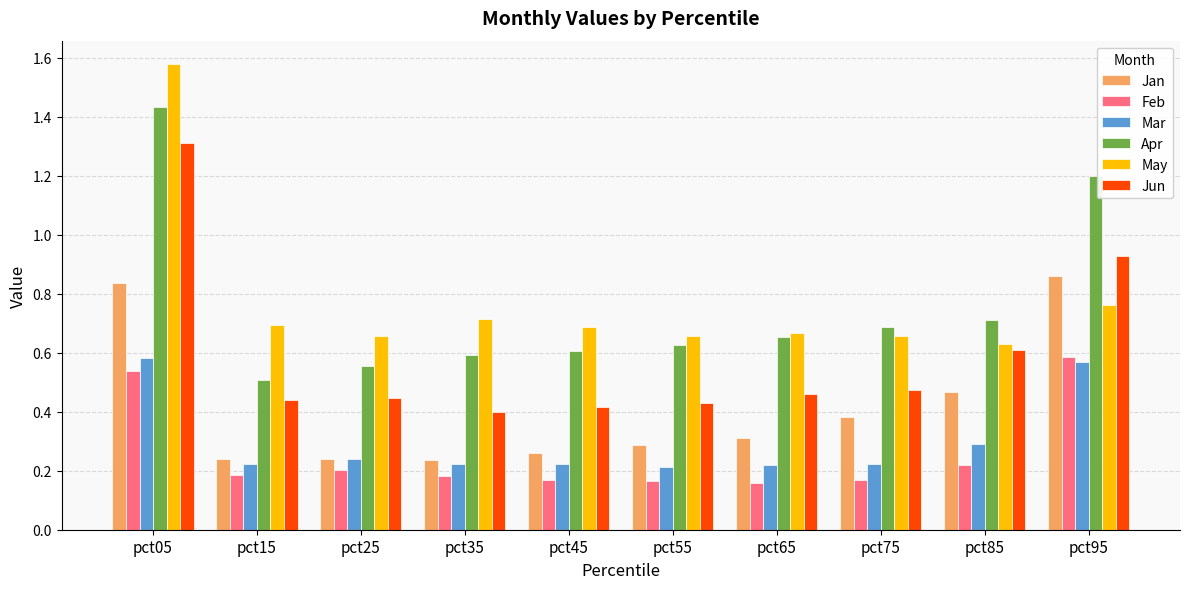

Which series changed the most between pct05 and pct35?

Jun